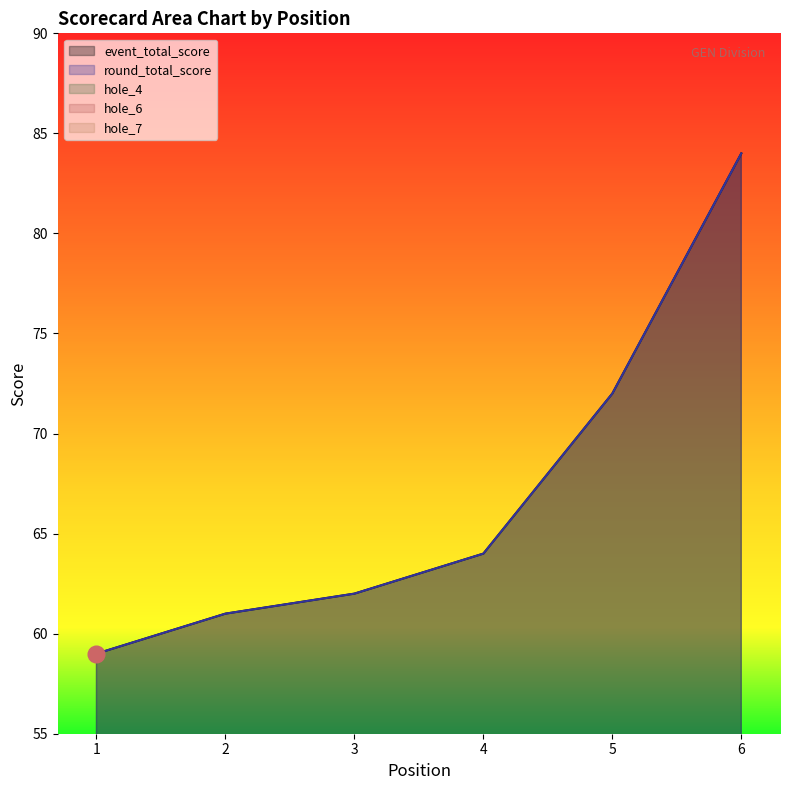

Does the chart have visible grid lines?

No